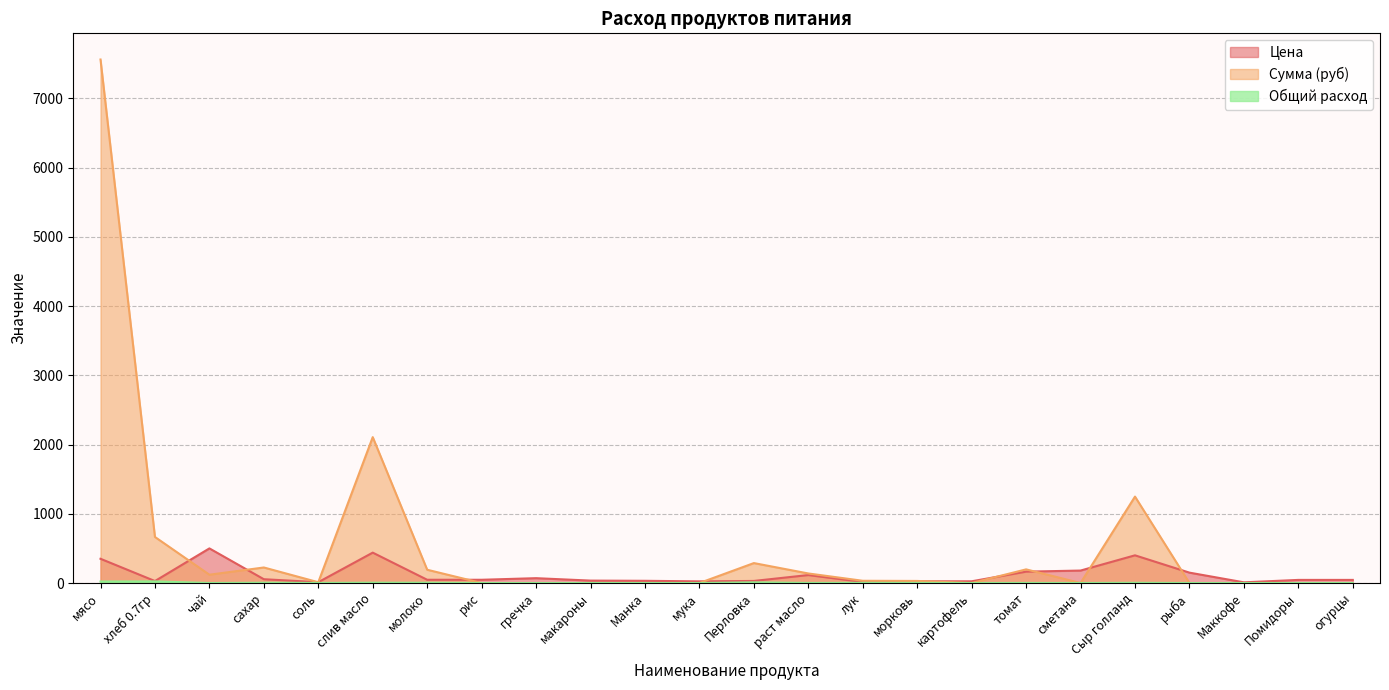

Where is the first local minimum for Цена?

хлеб 0.7гр